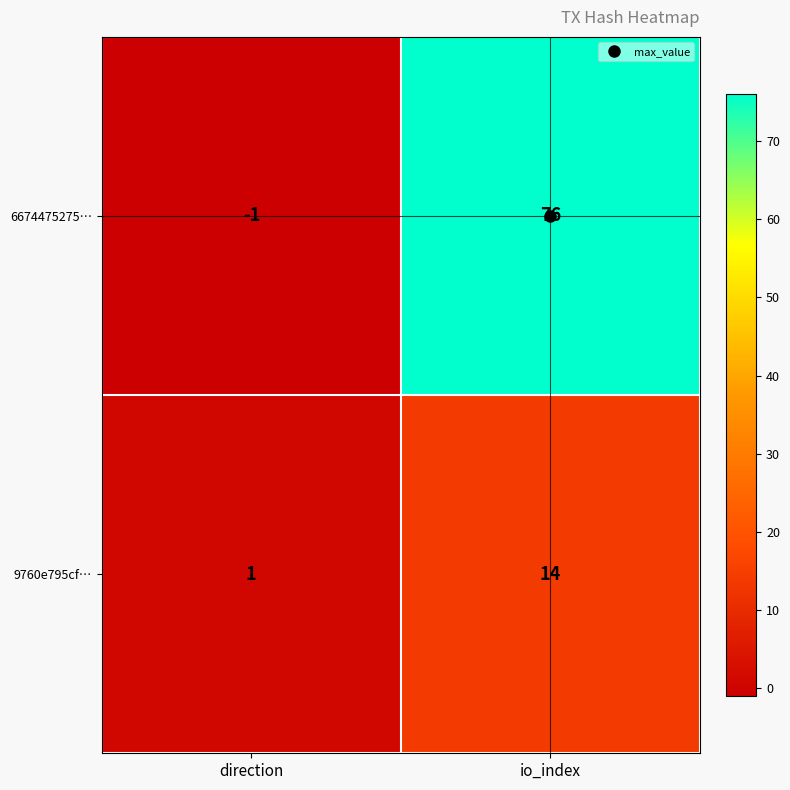

What is the sum of the 6674475275… values at io_index and direction?

75